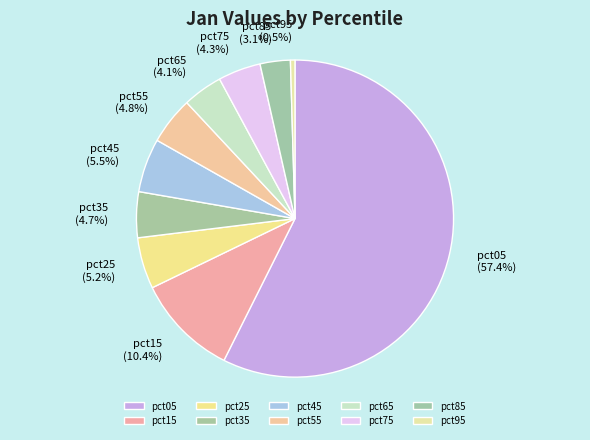

Count the number of slices in the pie.

10